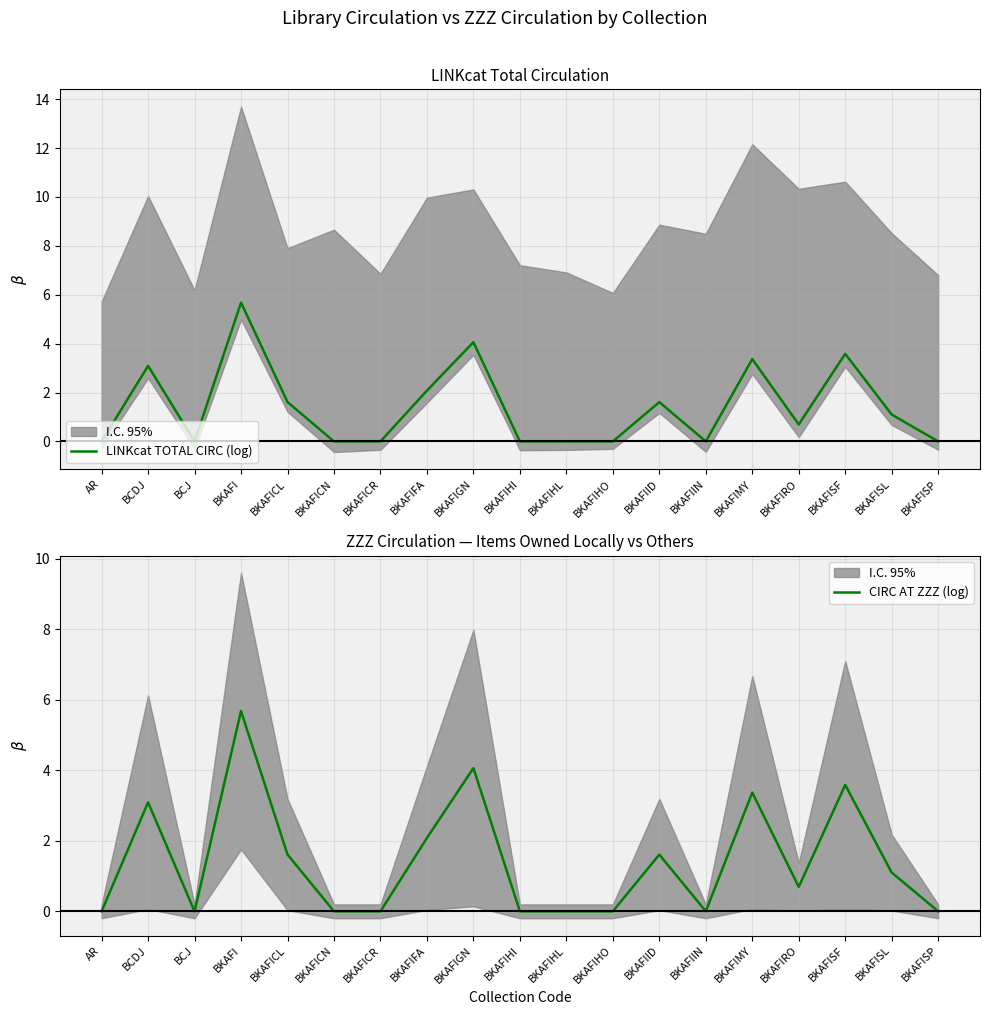

What position from the right is BCJ?

17